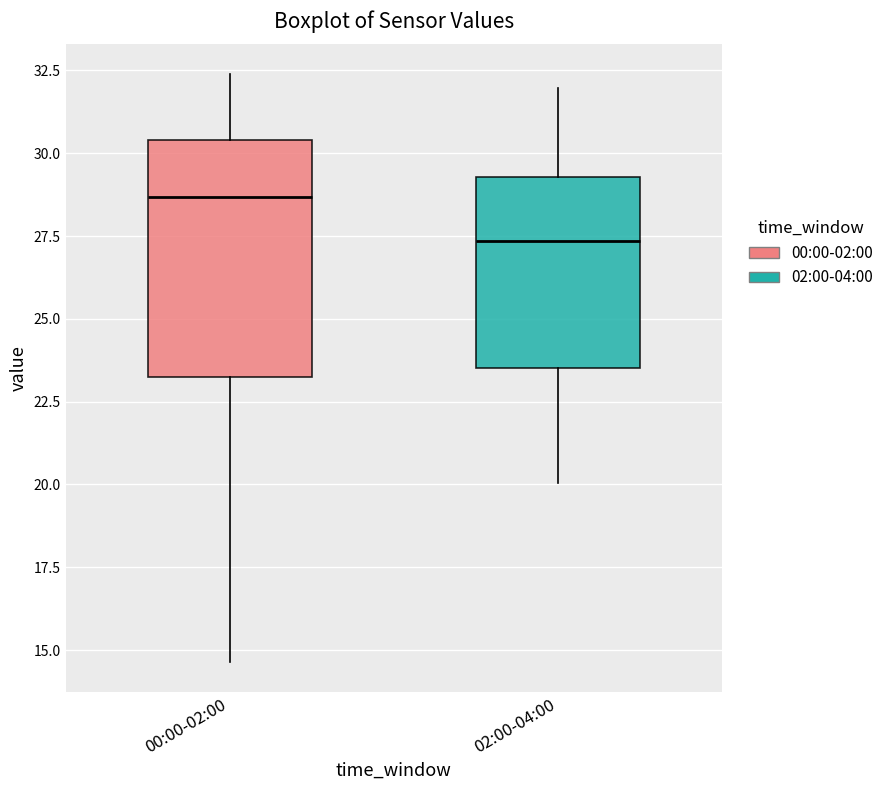

Which box has the lowest median line?

02:00-04:00